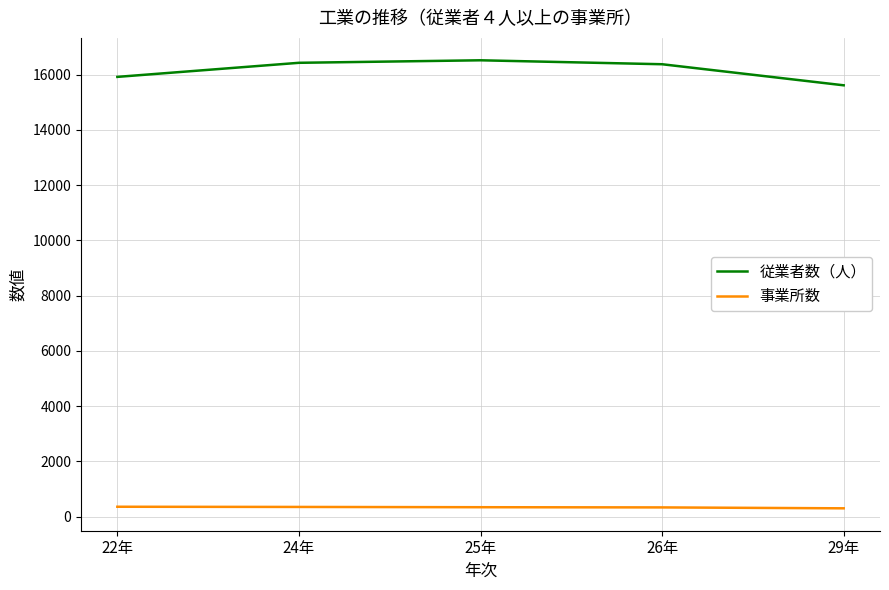

Is it true that 従業者数（人） equals 16433 at 24年?

True